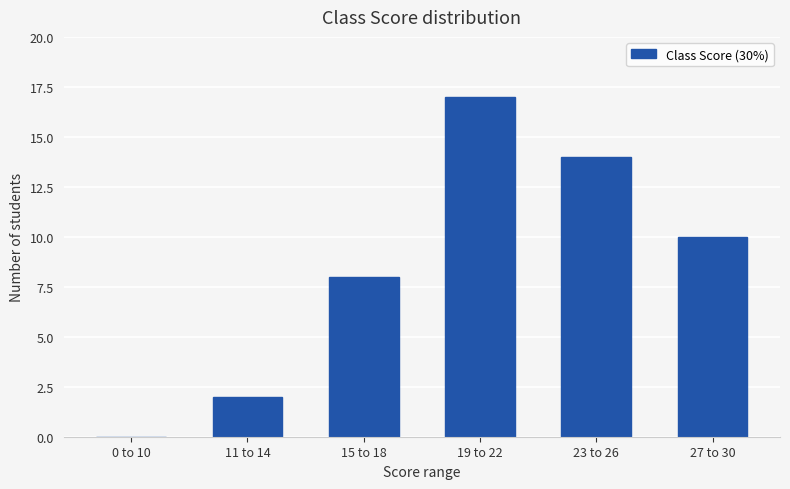

The chart shows a value of 5 at 27 to 30. True or false?

False